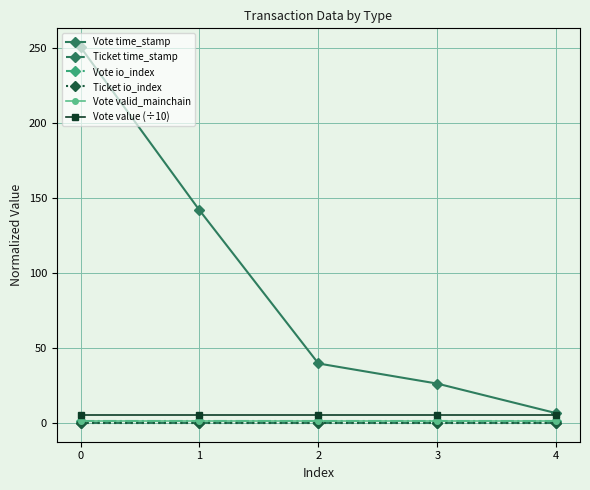

Does the chart have visible grid lines?

Yes